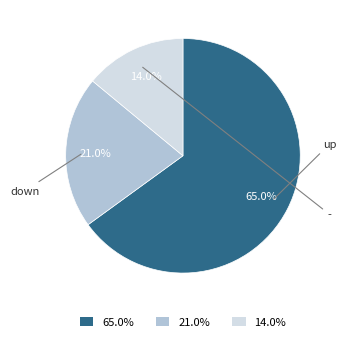

What is the largest slice in the pie chart?

up